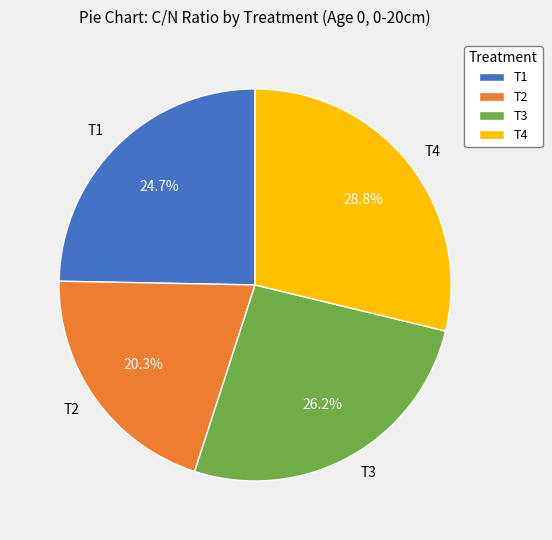

Is there any slice that represents more than half of the pie?

No